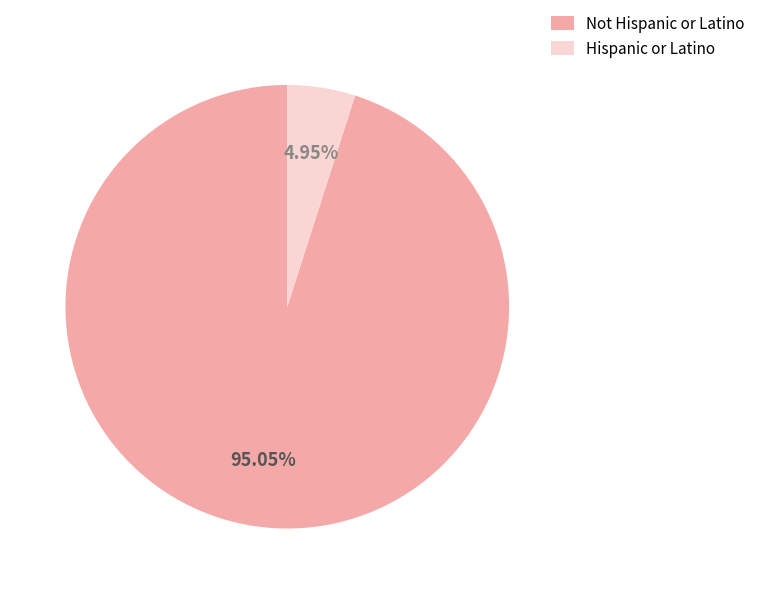

What percentage do Not Hispanic or Latino and Hispanic or Latino together represent?

100.0%